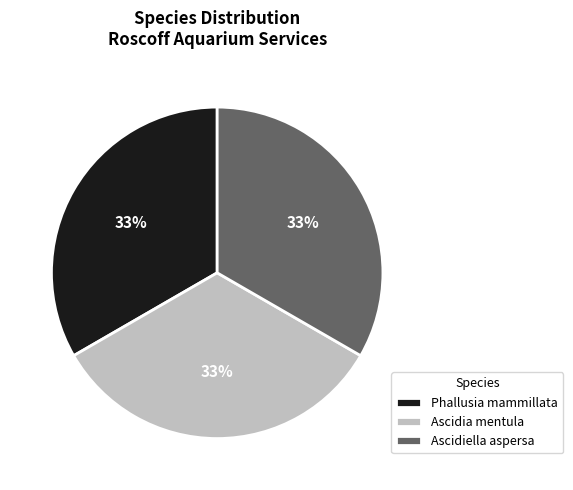

To the nearest percent, what is the average slice percentage?

33%